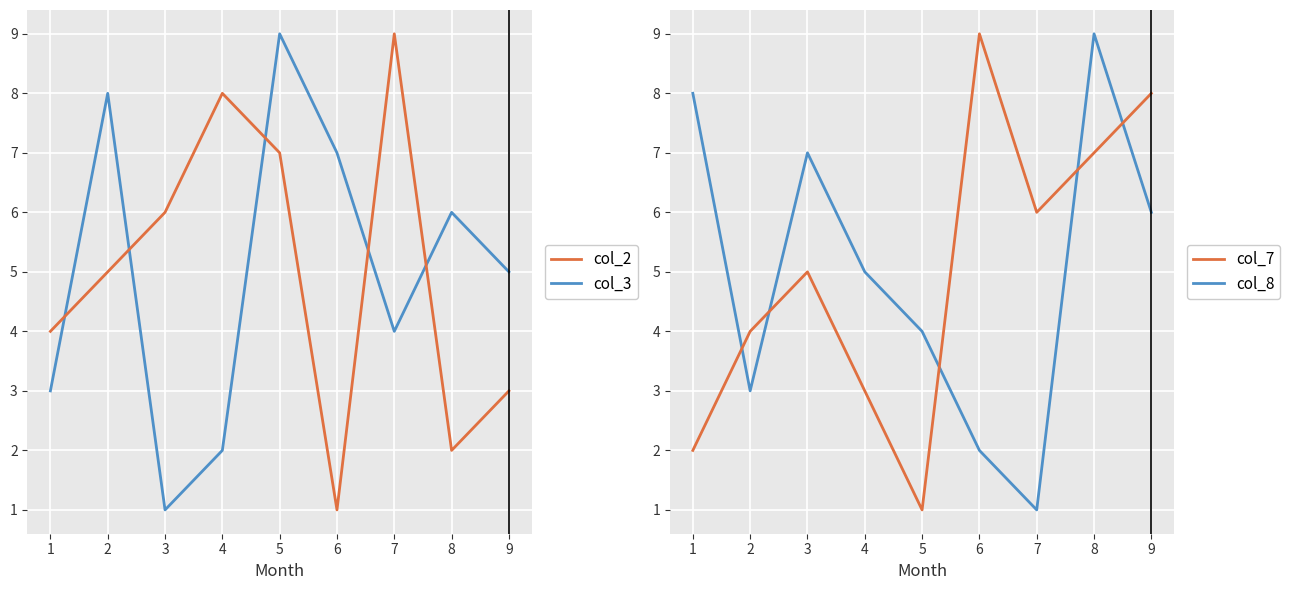

Where does the col_3 series first go above 5?

2